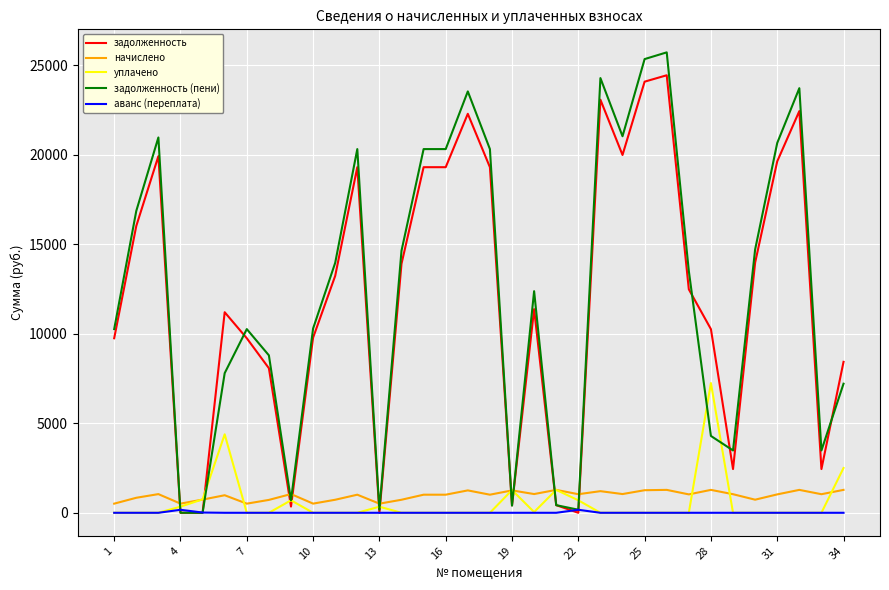

Which series ends up on top after the final intersection of задолженность (пени) and начислено?

задолженность (пени)